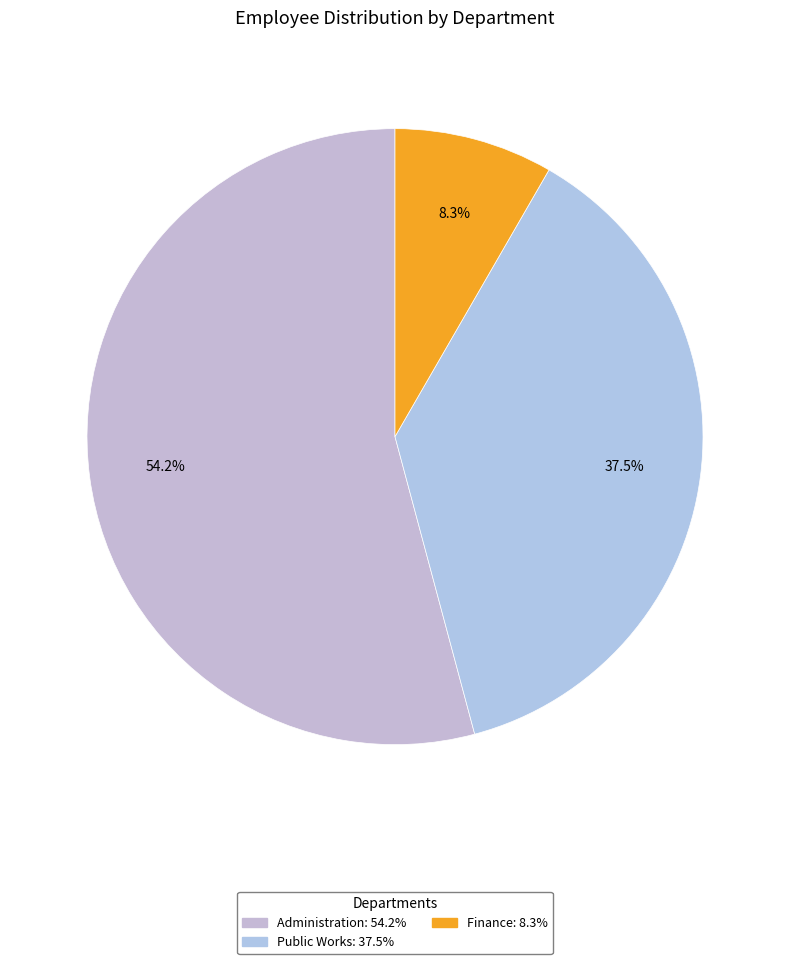

To the nearest percent, what is the difference between the largest and smallest slice percentages?

46%